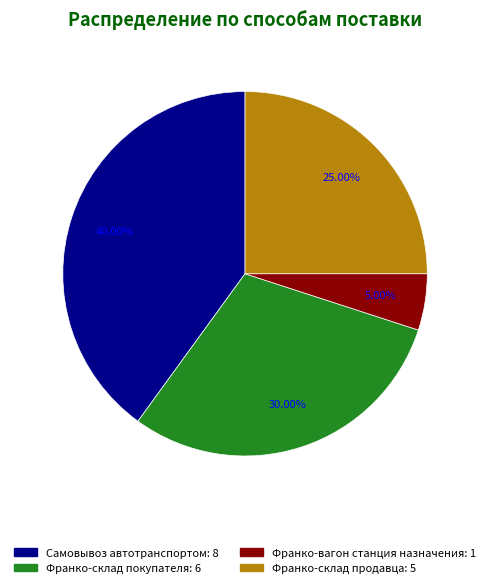

To the nearest percent, what is the difference between the Франко-вагон станция назначения and Самовывоз автотранспортом slice percentages?

35%